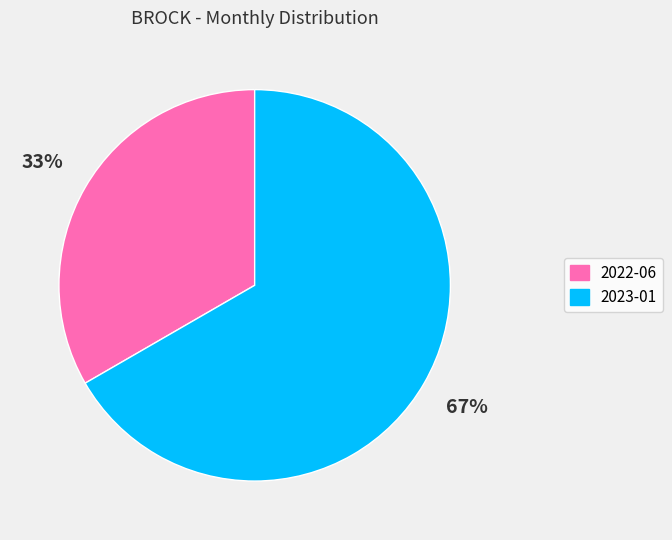

Do 2022-06 and 2023-01 together represent more than half of the pie?

Yes